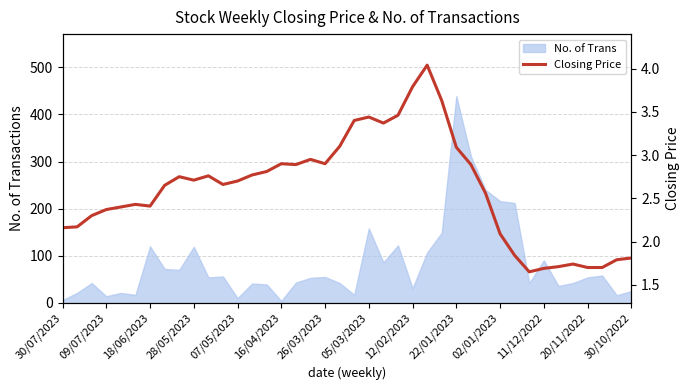

What is the maximum value shown in the chart?

4.0